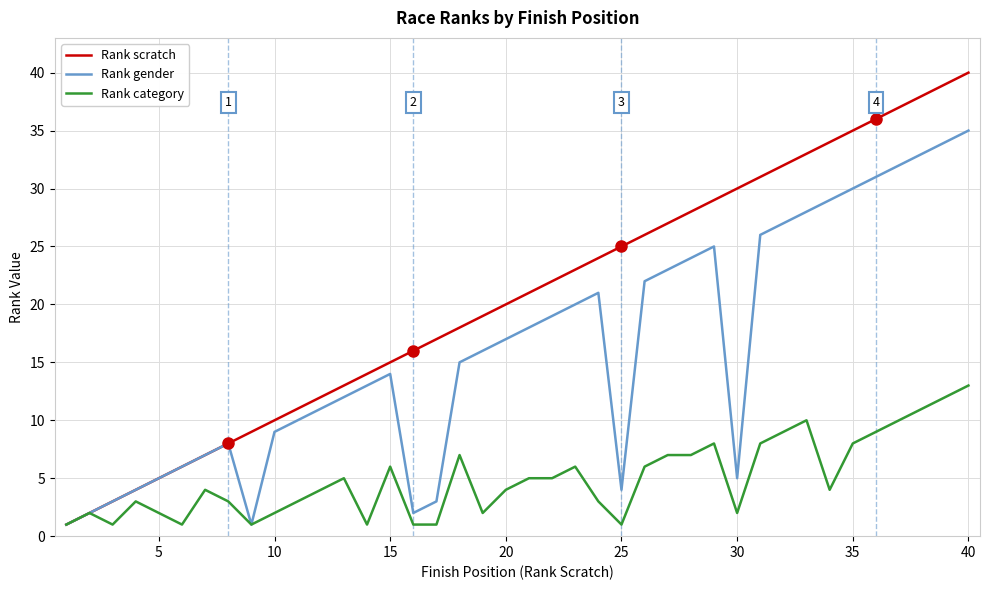

Which series has the largest range (max minus min)?

Rank scratch